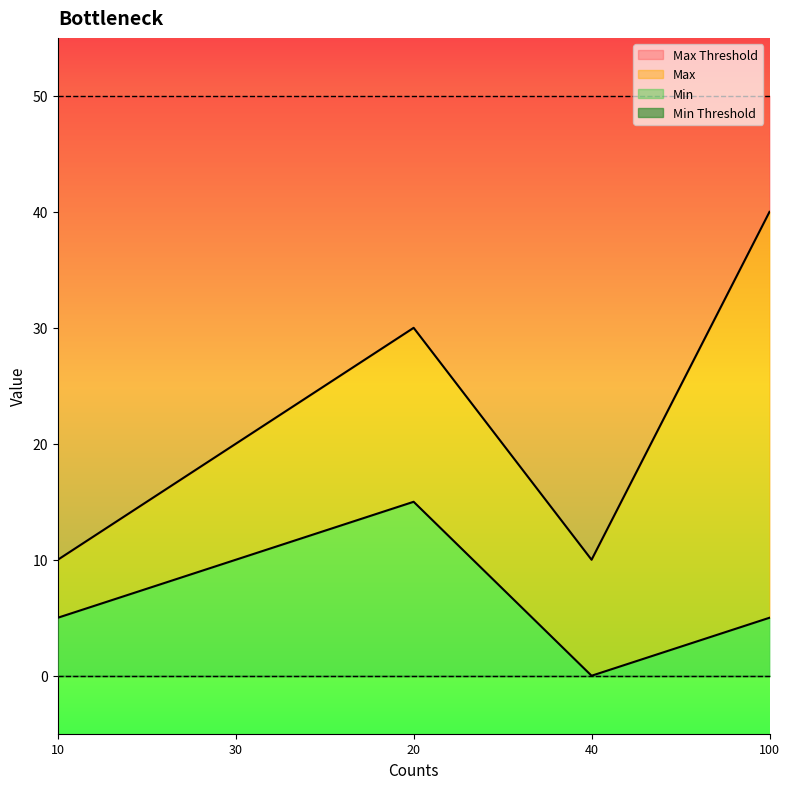

Between 30 and 40, which series saw the biggest shift?

Max